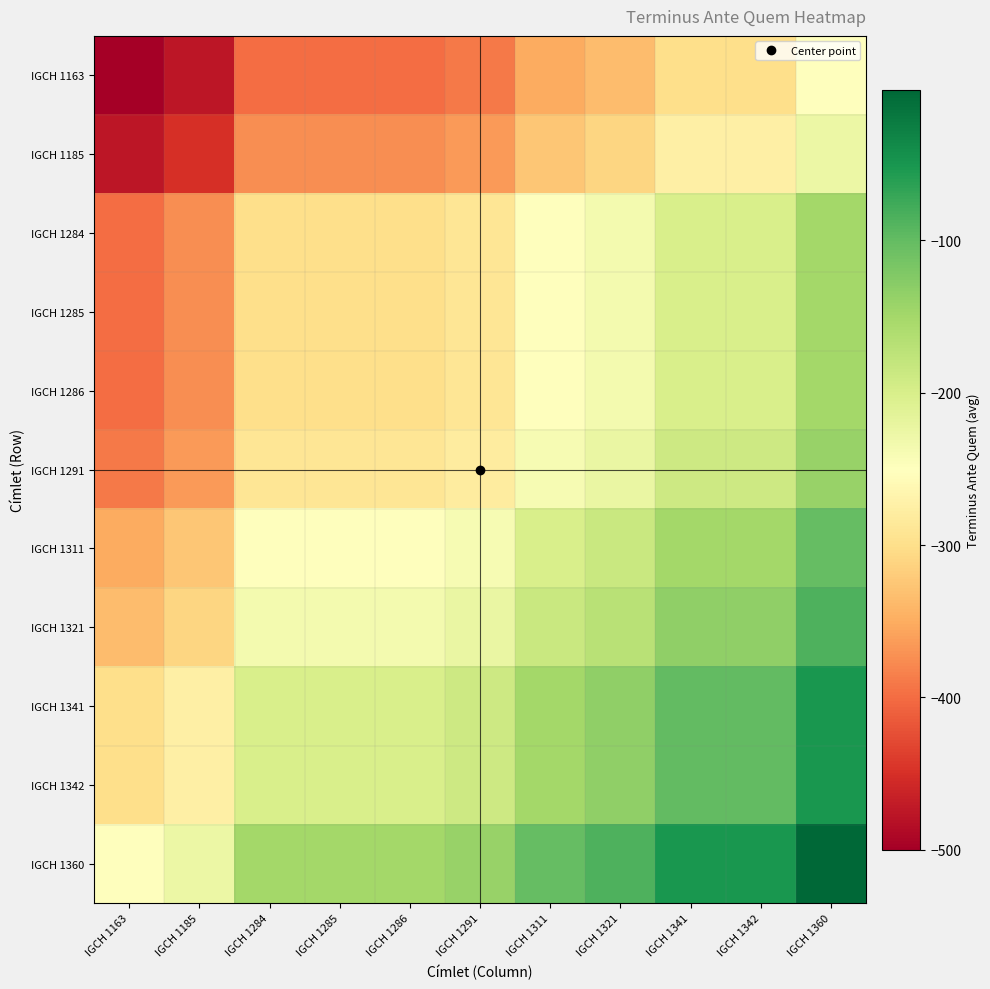

Reading left to right, extract all data points from this chart.

IGCH 1163: IGCH 1163=-500.0	IGCH 1185=-475.0	IGCH 1284=-400.0	IGCH 1285=-400.0	IGCH 1286=-400.0	IGCH 1291=-390.0	IGCH 1311=-350.0	IGCH 1321=-335.0	IGCH 1341=-300.0	IGCH 1342=-300.0	IGCH 1360=-250.5
IGCH 1185: IGCH 1163=-475.0	IGCH 1185=-450.0	IGCH 1284=-375.0	IGCH 1285=-375.0	IGCH 1286=-375.0	IGCH 1291=-365.0	IGCH 1311=-325.0	IGCH 1321=-310.0	IGCH 1341=-275.0	IGCH 1342=-275.0	IGCH 1360=-225.5
IGCH 1284: IGCH 1163=-400.0	IGCH 1185=-375.0	IGCH 1284=-300.0	IGCH 1285=-300.0	IGCH 1286=-300.0	IGCH 1291=-290.0	IGCH 1311=-250.0	IGCH 1321=-235.0	IGCH 1341=-200.0	IGCH 1342=-200.0	IGCH 1360=-150.5
IGCH 1285: IGCH 1163=-400.0	IGCH 1185=-375.0	IGCH 1284=-300.0	IGCH 1285=-300.0	IGCH 1286=-300.0	IGCH 1291=-290.0	IGCH 1311=-250.0	IGCH 1321=-235.0	IGCH 1341=-200.0	IGCH 1342=-200.0	IGCH 1360=-150.5
IGCH 1286: IGCH 1163=-400.0	IGCH 1185=-375.0	IGCH 1284=-300.0	IGCH 1285=-300.0	IGCH 1286=-300.0	IGCH 1291=-290.0	IGCH 1311=-250.0	IGCH 1321=-235.0	IGCH 1341=-200.0	IGCH 1342=-200.0	IGCH 1360=-150.5
IGCH 1291: IGCH 1163=-390.0	IGCH 1185=-365.0	IGCH 1284=-290.0	IGCH 1285=-290.0	IGCH 1286=-290.0	IGCH 1291=-280.0	IGCH 1311=-240.0	IGCH 1321=-225.0	IGCH 1341=-190.0	IGCH 1342=-190.0	IGCH 1360=-140.5
IGCH 1311: IGCH 1163=-350.0	IGCH 1185=-325.0	IGCH 1284=-250.0	IGCH 1285=-250.0	IGCH 1286=-250.0	IGCH 1291=-240.0	IGCH 1311=-200.0	IGCH 1321=-185.0	IGCH 1341=-150.0	IGCH 1342=-150.0	IGCH 1360=-100.5
IGCH 1321: IGCH 1163=-335.0	IGCH 1185=-310.0	IGCH 1284=-235.0	IGCH 1285=-235.0	IGCH 1286=-235.0	IGCH 1291=-225.0	IGCH 1311=-185.0	IGCH 1321=-170.0	IGCH 1341=-135.0	IGCH 1342=-135.0	IGCH 1360=-85.5
IGCH 1341: IGCH 1163=-300.0	IGCH 1185=-275.0	IGCH 1284=-200.0	IGCH 1285=-200.0	IGCH 1286=-200.0	IGCH 1291=-190.0	IGCH 1311=-150.0	IGCH 1321=-135.0	IGCH 1341=-100.0	IGCH 1342=-100.0	IGCH 1360=-50.5
IGCH 1342: IGCH 1163=-300.0	IGCH 1185=-275.0	IGCH 1284=-200.0	IGCH 1285=-200.0	IGCH 1286=-200.0	IGCH 1291=-190.0	IGCH 1311=-150.0	IGCH 1321=-135.0	IGCH 1341=-100.0	IGCH 1342=-100.0	IGCH 1360=-50.5
IGCH 1360: IGCH 1163=-250.5	IGCH 1185=-225.5	IGCH 1284=-150.5	IGCH 1285=-150.5	IGCH 1286=-150.5	IGCH 1291=-140.5	IGCH 1311=-100.5	IGCH 1321=-85.5	IGCH 1341=-50.5	IGCH 1342=-50.5	IGCH 1360=-1.0